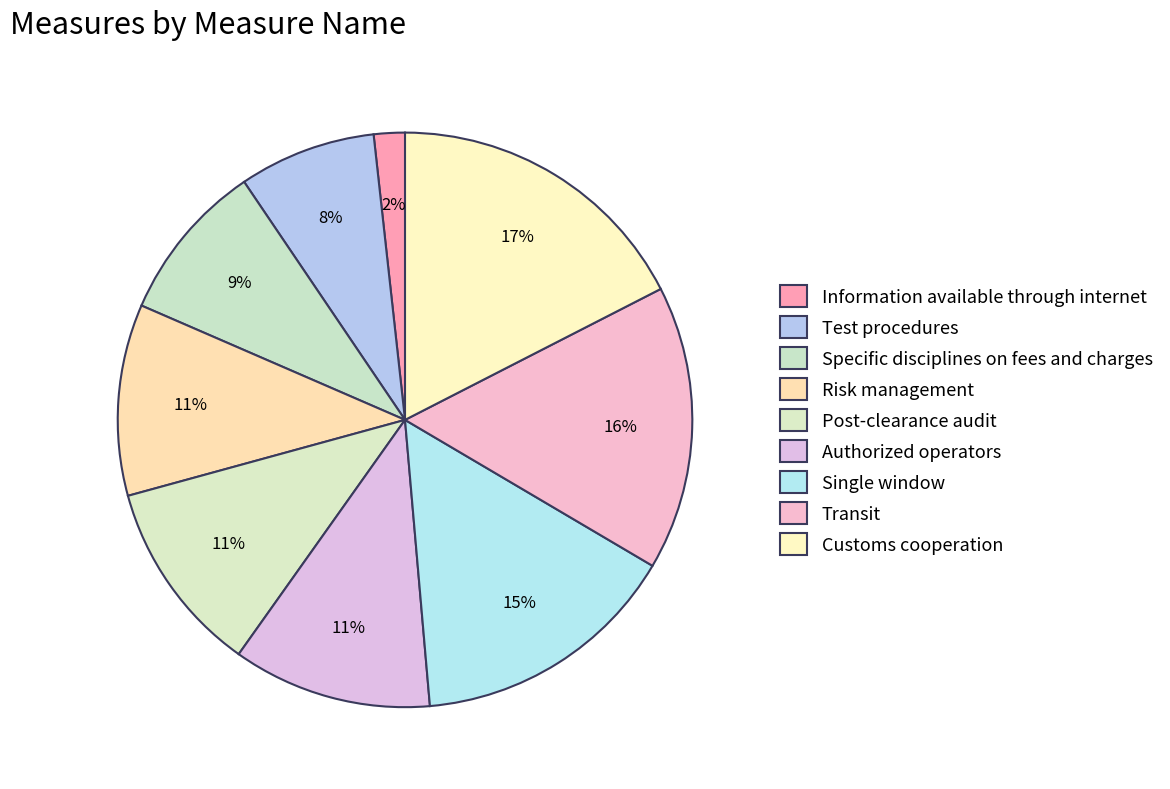

Count the number of slices in the pie.

9